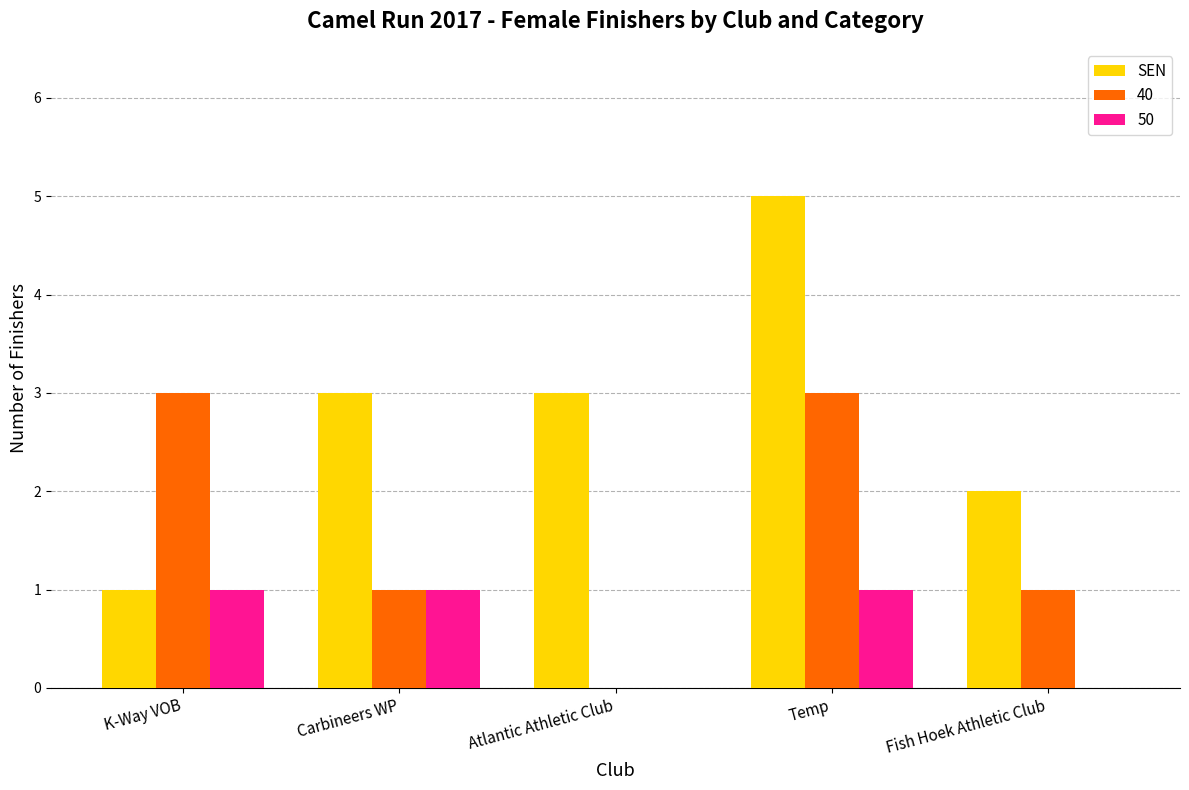

True or false: SEN has a value of 3 at Atlantic Athletic Club.

True